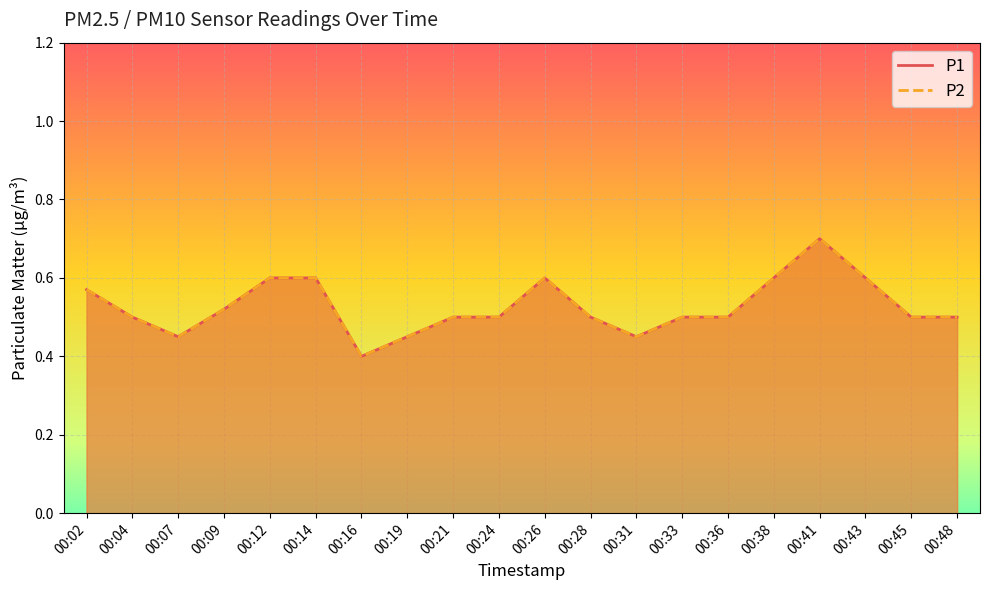

True or false: P1 has more than 2 interior local peaks.

False